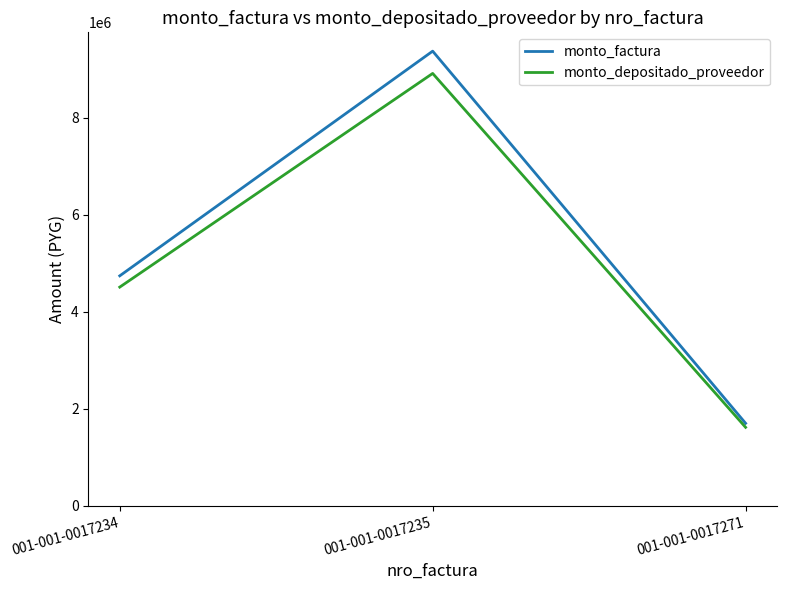

What is the average value of the monto_factura series?

5272000